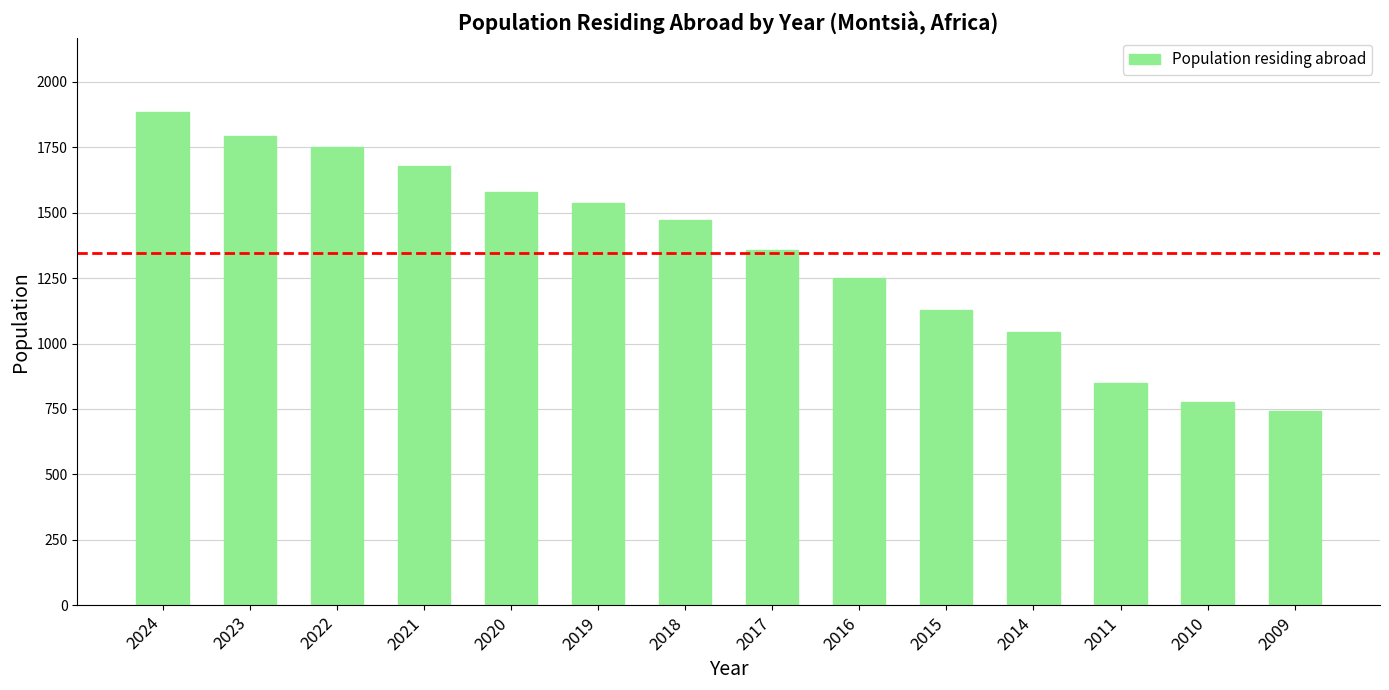

Reading left to right, extract all data points from this chart.

2024=1886	2023=1793	2022=1753	2021=1678	2020=1578	2019=1537	2018=1472	2017=1359	2016=1250	2015=1127	2014=1043	2011=849	2010=775	2009=743